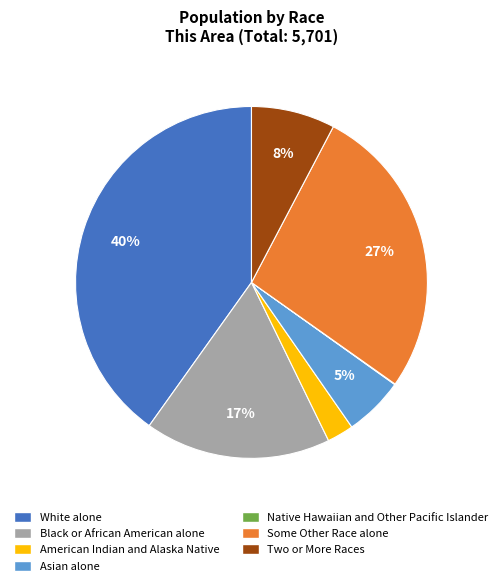

What percentage is the White alone slice, to the nearest percent?

40%